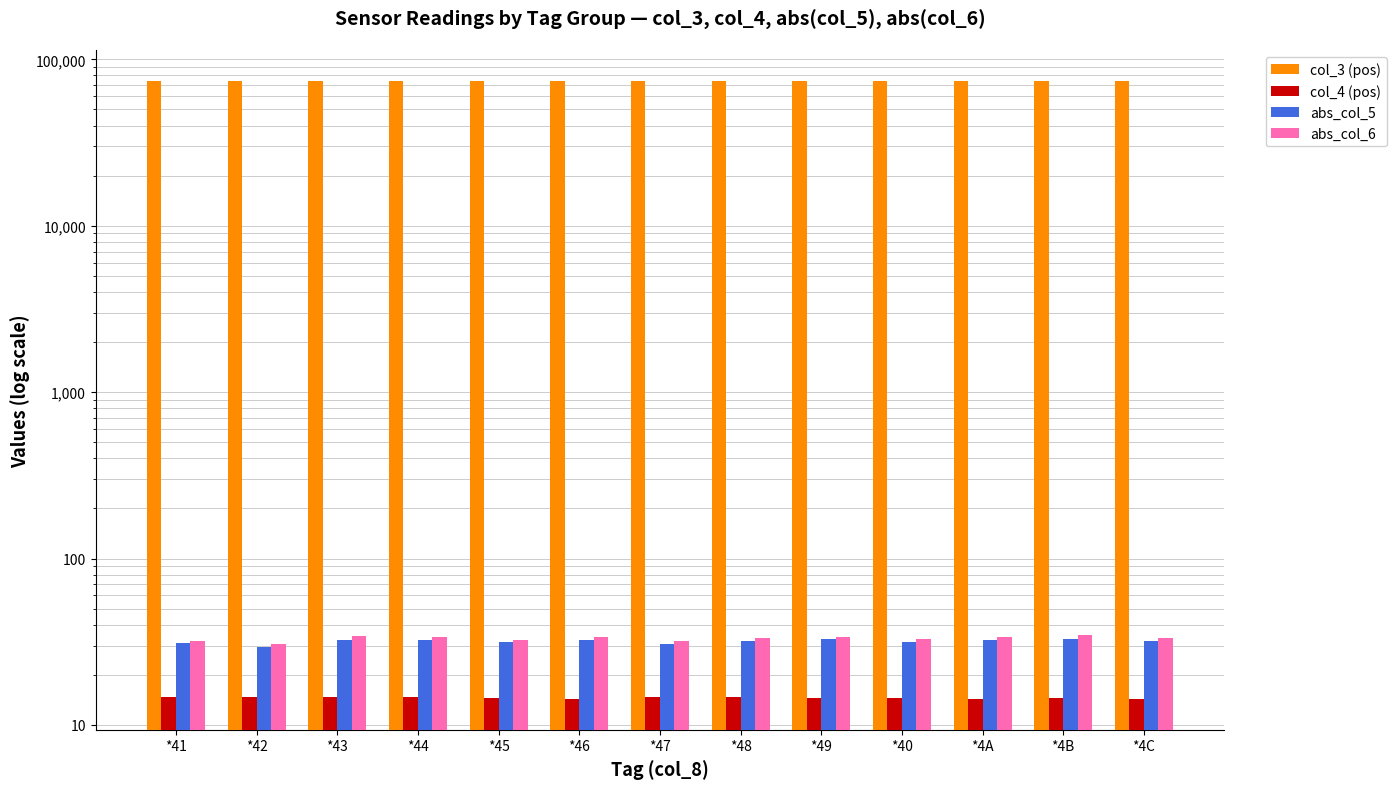

What is the value of the abs_col_5 bar at the 8th from the left?

31.9